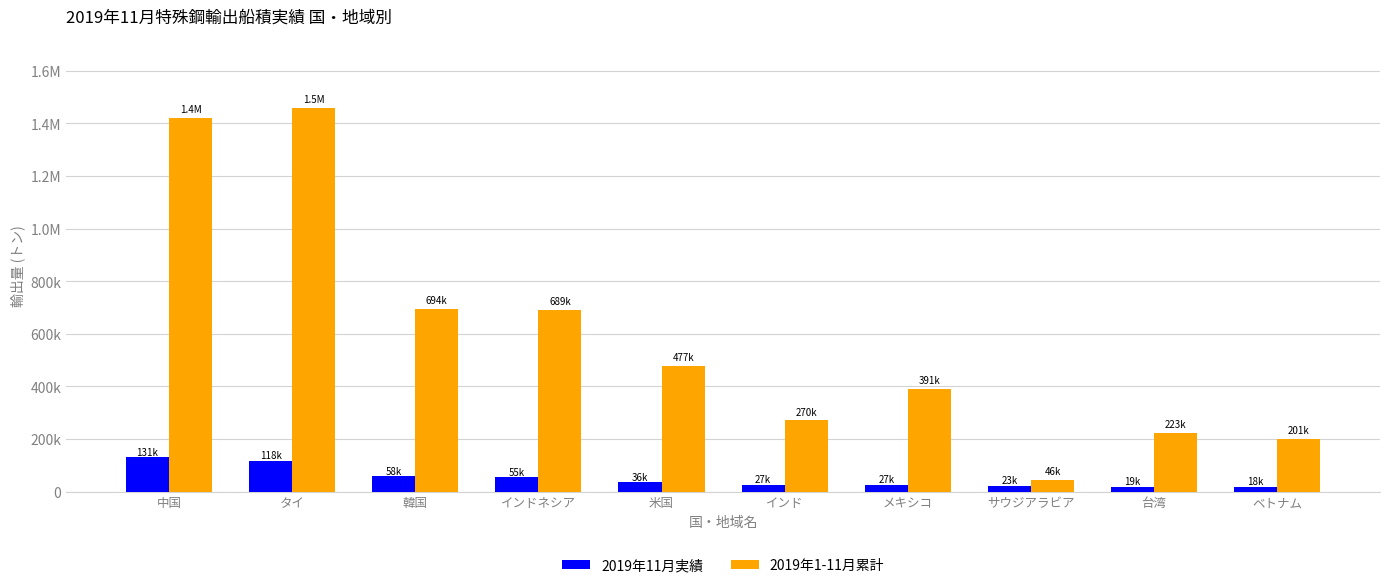

At how many categories does at least one series exceed 88645?

9